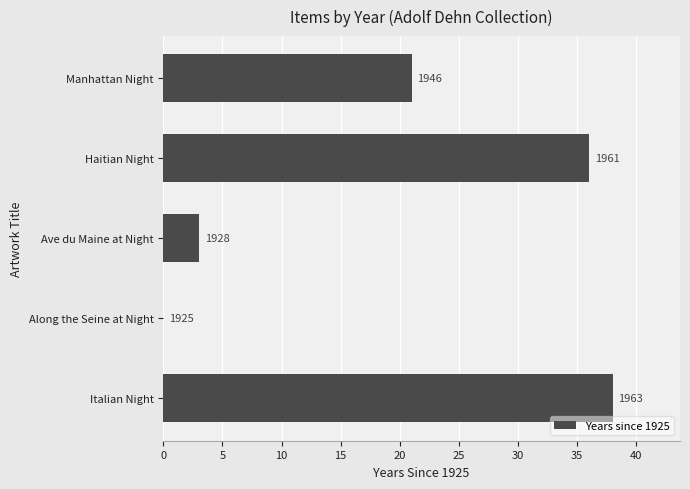

How many categories are shown in the chart?

5